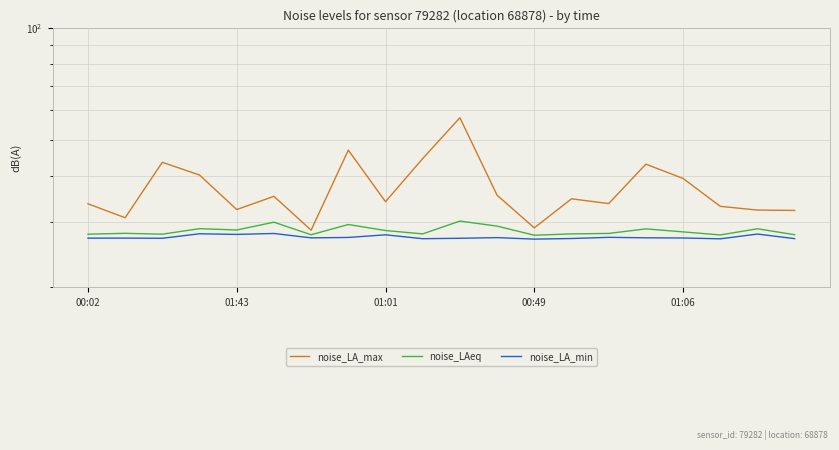

Rank the series by their maximum value, from highest to lowest.

noise_LA_max, noise_LAeq, noise_LA_min